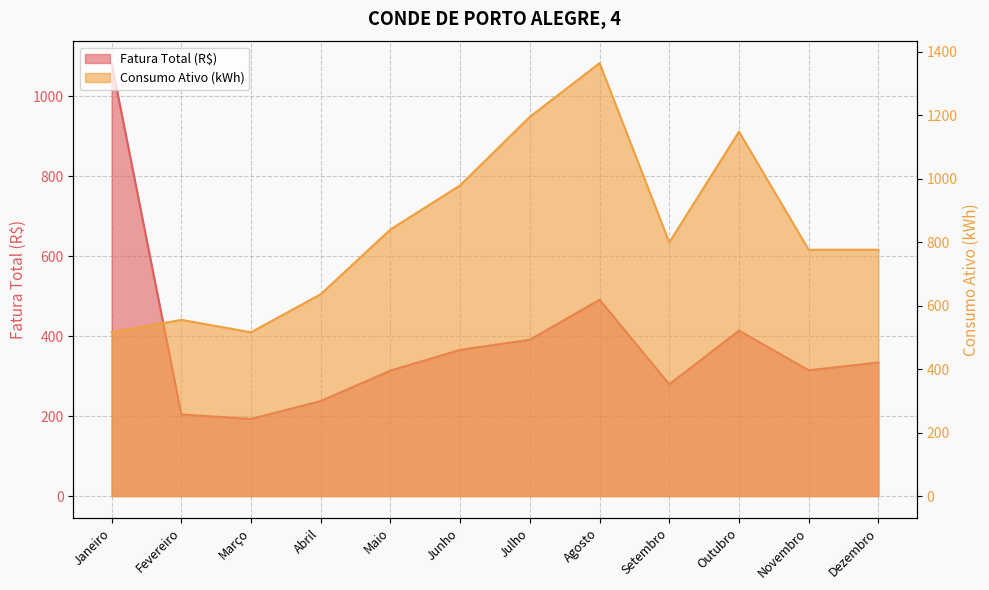

What is the sum of the Fatura Total (R$) values at Março and Novembro?

507.4